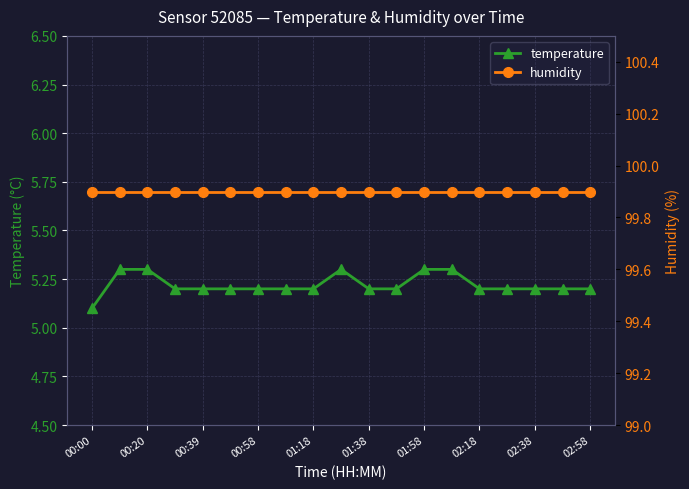

Is it true that temperature equals 7.1 at 02:18?

False